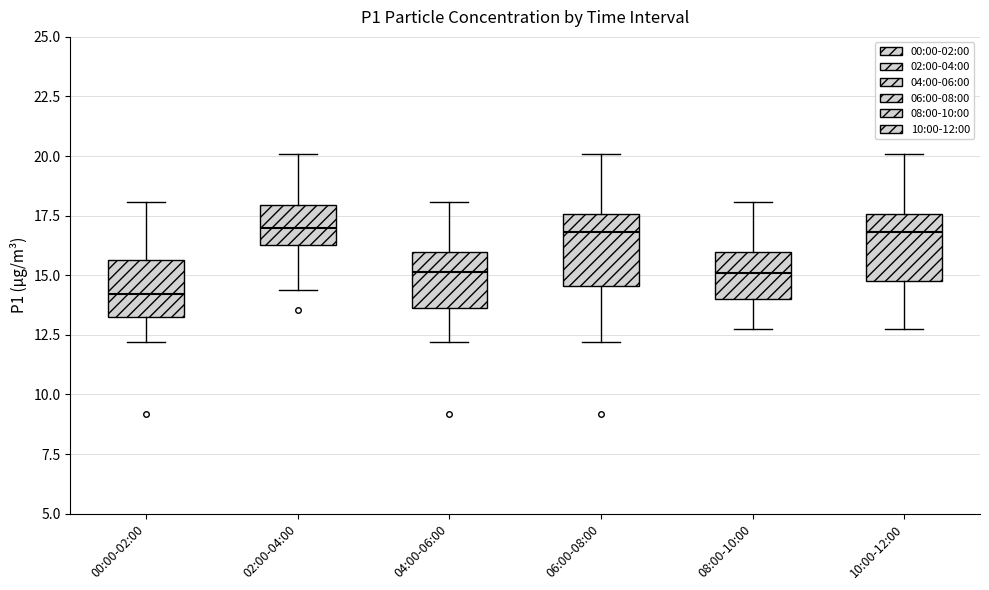

Reading left to right, transcribe this box plot: for each box, give where its median line is, the range the box spans, and where its two whiskers end, as read against the y-axis. The values are not printed on the chart, so give them approximately, as read against the axis.

00:00-02:00: median 14.0, box 13.5 to 15.5, whiskers 12.0 to 18.0
02:00-04:00: median 17.0, box 16.5 to 18.0, whiskers 14.5 to 20.0
04:00-06:00: median 15.0, box 13.5 to 16.0, whiskers 12.0 to 18.0
06:00-08:00: median 17.0, box 14.5 to 17.5, whiskers 12.0 to 20.0
08:00-10:00: median 15.0, box 14.0 to 16.0, whiskers 13.0 to 18.0
10:00-12:00: median 17.0, box 15.0 to 17.5, whiskers 13.0 to 20.0